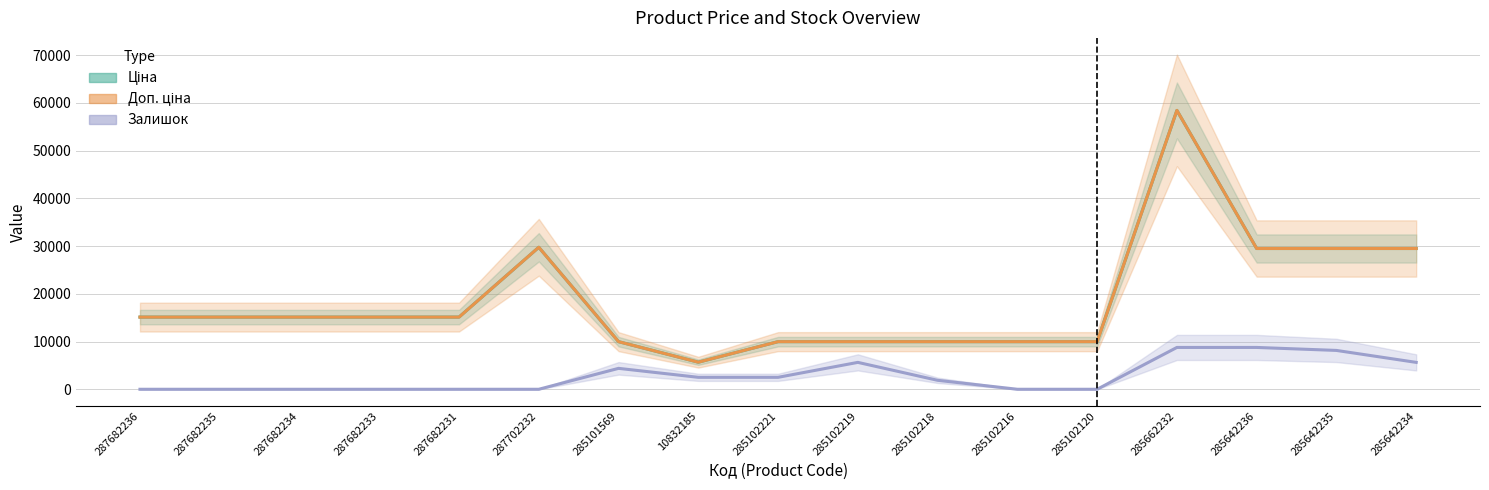

What is the value of the Доп. ціна point at the 1st from the left?

15120.0